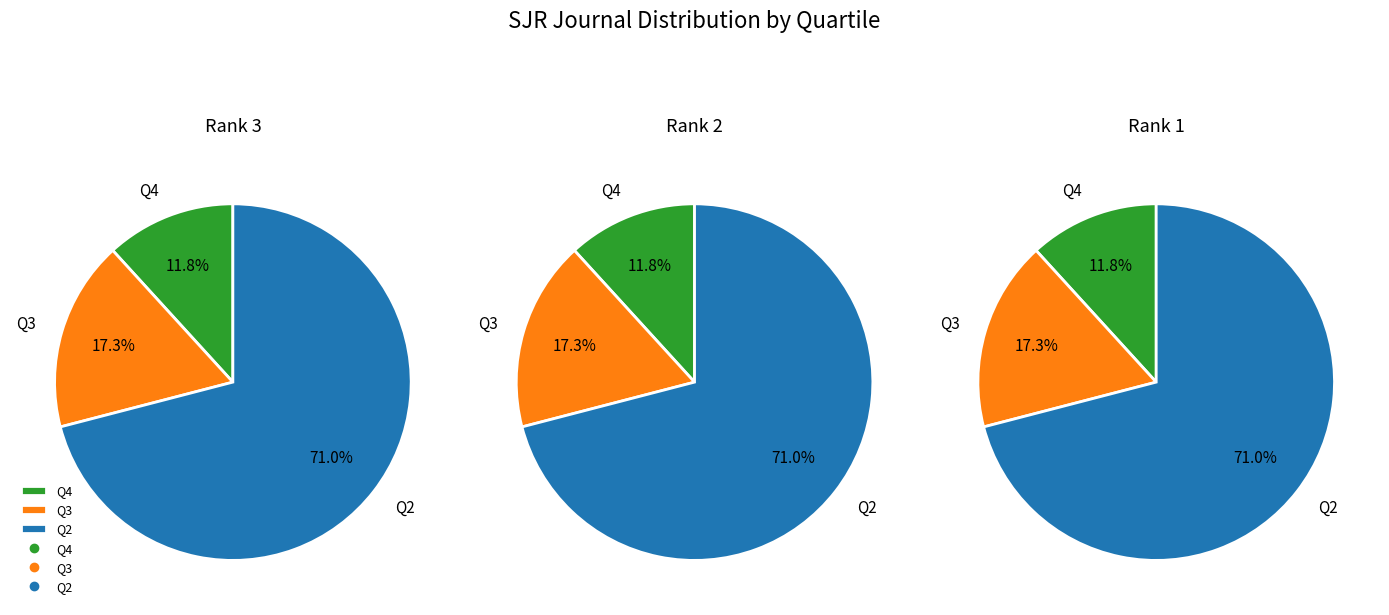

Is there any slice that represents more than half of the pie?

Yes